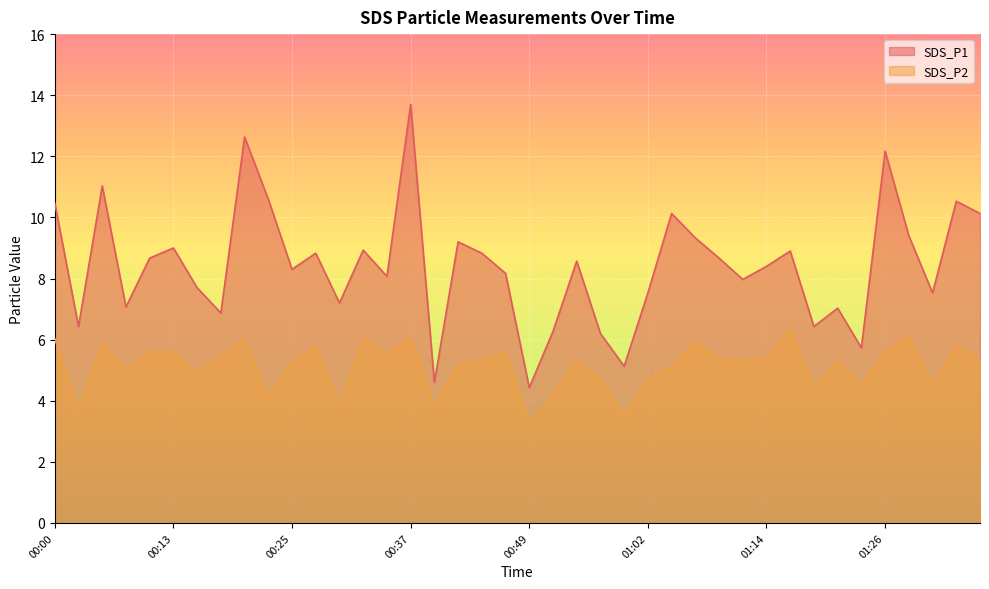

Rank the categories by SDS_P2 value from lowest to highest.

00:49, 00:59, 00:03, 00:40, 00:30, 00:22, 00:52, 01:19, 01:24, 01:31, 00:57, 01:02, 00:15, 00:08, 01:04, 00:42, 00:25, 00:45, 00:54, 01:11, 01:21, 01:36, 01:09, 01:14, 00:17, 00:35, 00:47, 00:10, 00:13, 01:26, 00:27, 01:34, 00:05, 01:07, 00:20, 00:00, 00:32, 00:37, 01:29, 01:16